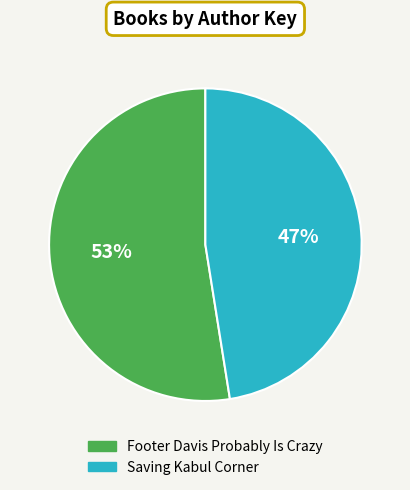

Rank the categories by value from highest to lowest.

Footer Davis Probably Is Crazy, Saving Kabul Corner